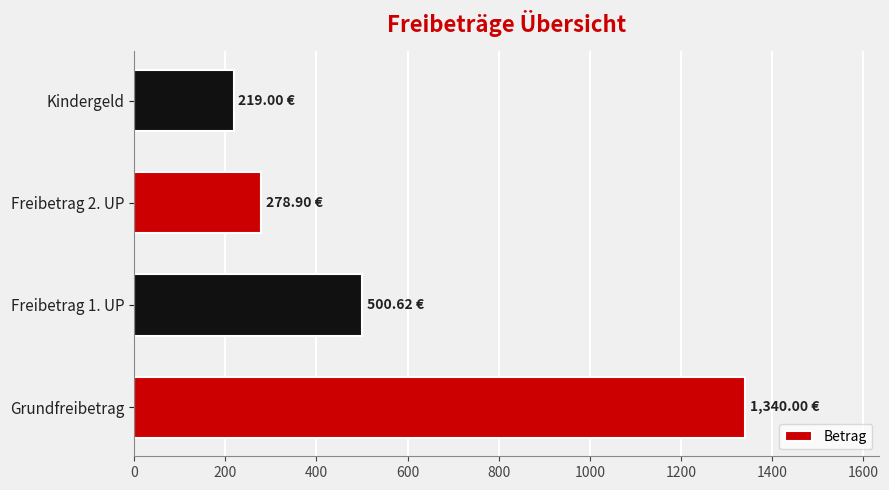

What is the sum of the values at Grundfreibetrag and Kindergeld?

1559.0